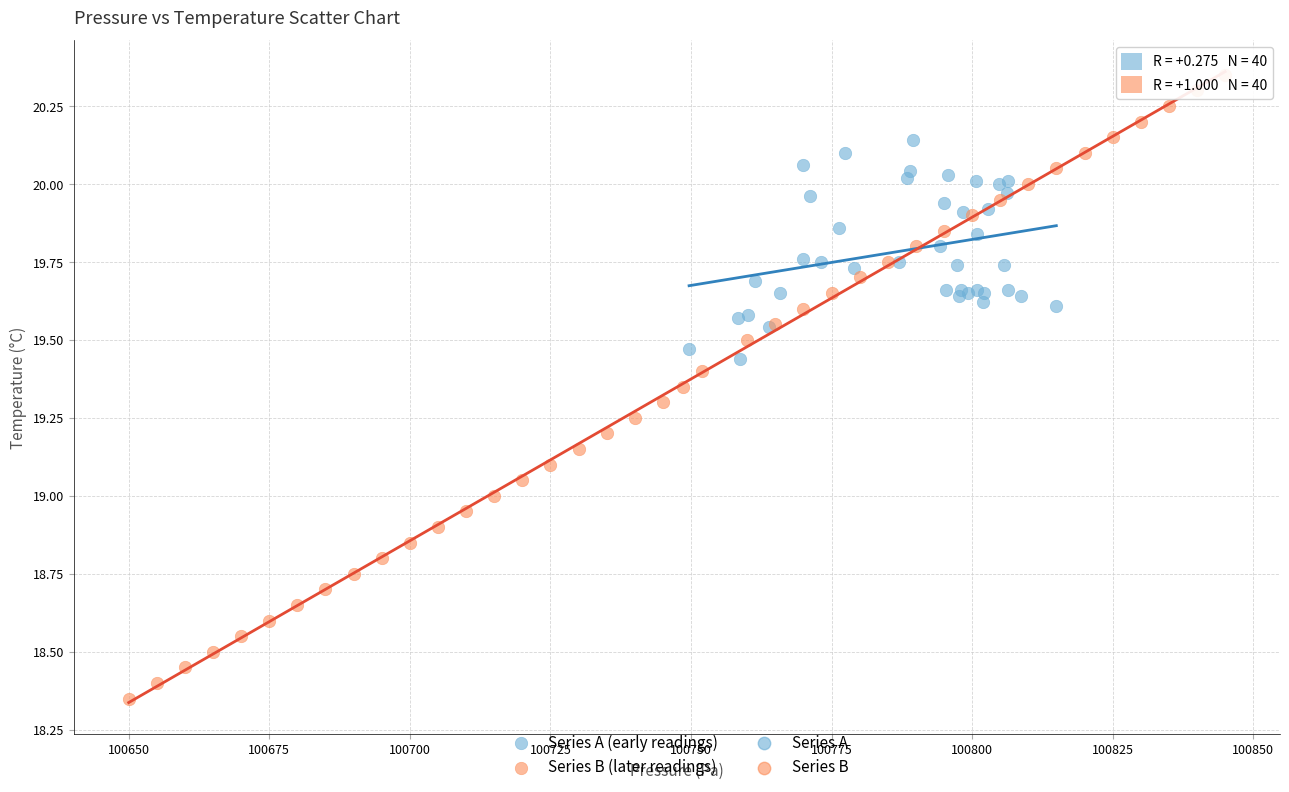

Which series contains the lowest Y value?

Series B (later readings)